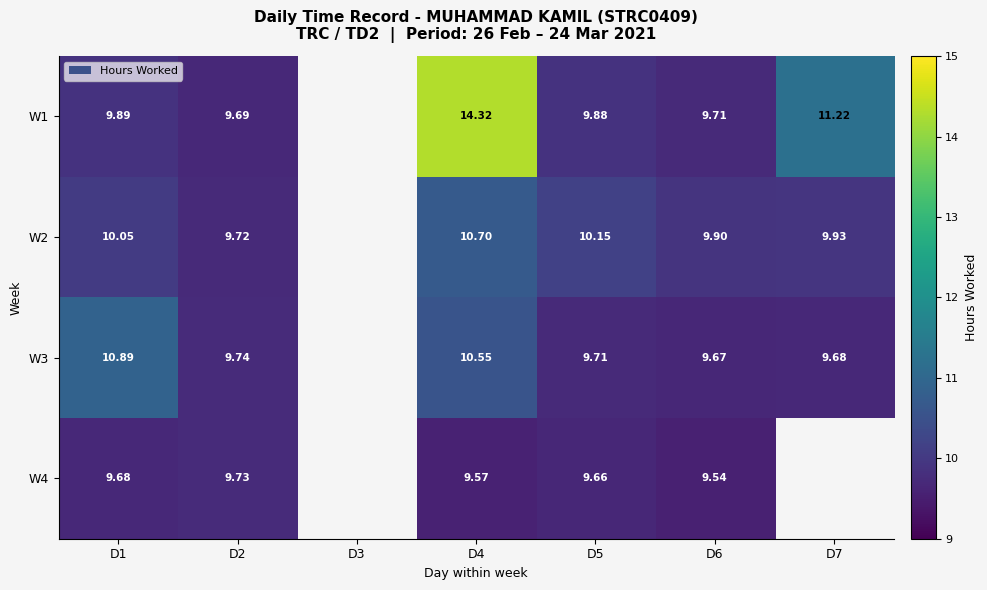

Rank the series by their maximum value, from lowest to highest.

W4, W2, W3, W1